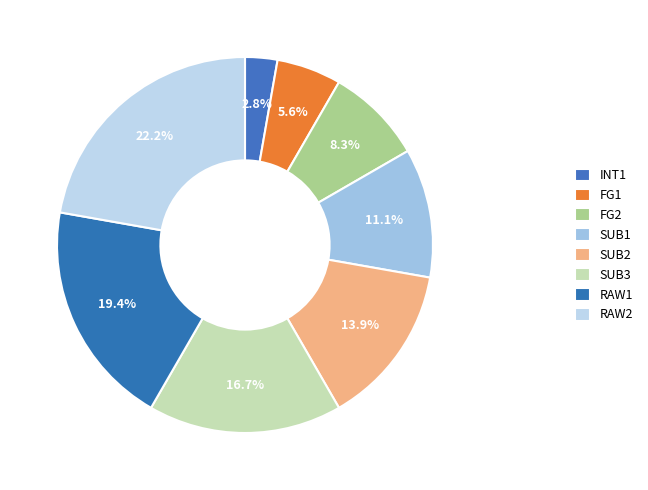

How many segments does this pie chart have?

8